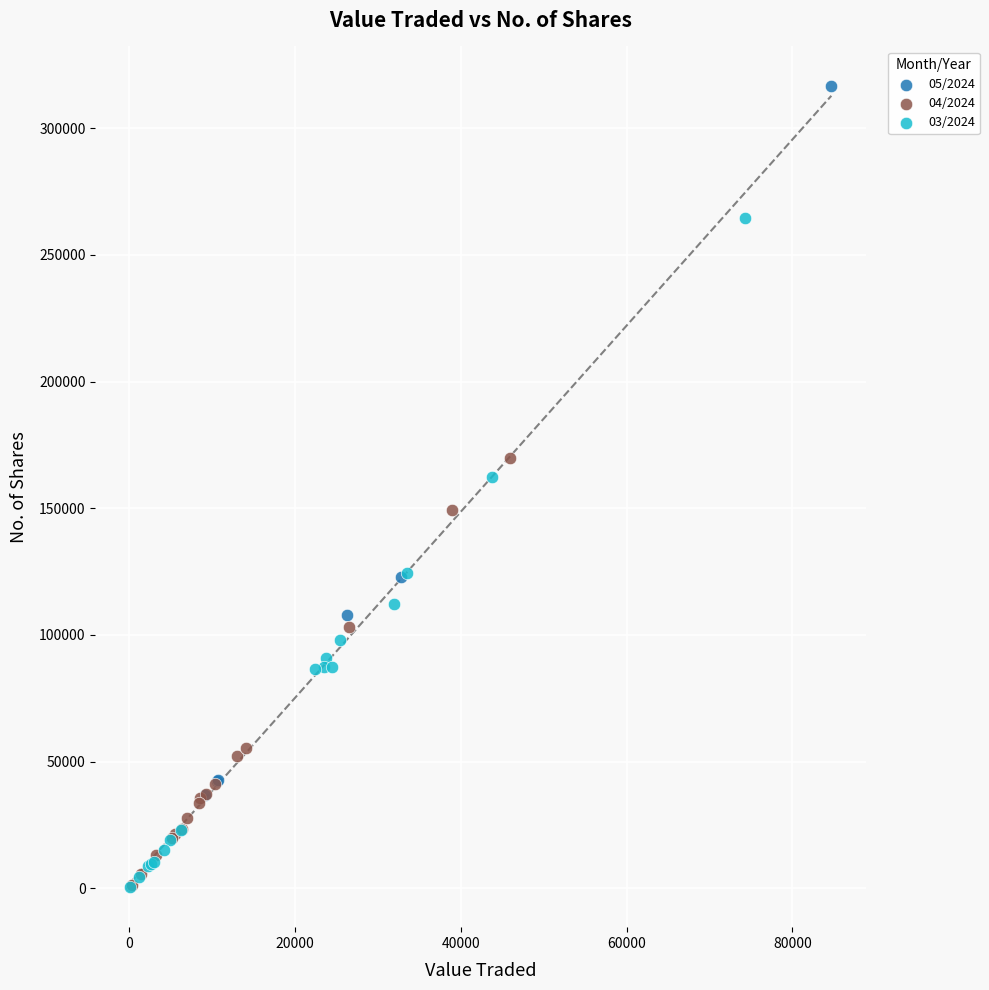

What are all the series names shown in the legend?

05/2024, 04/2024, 03/2024